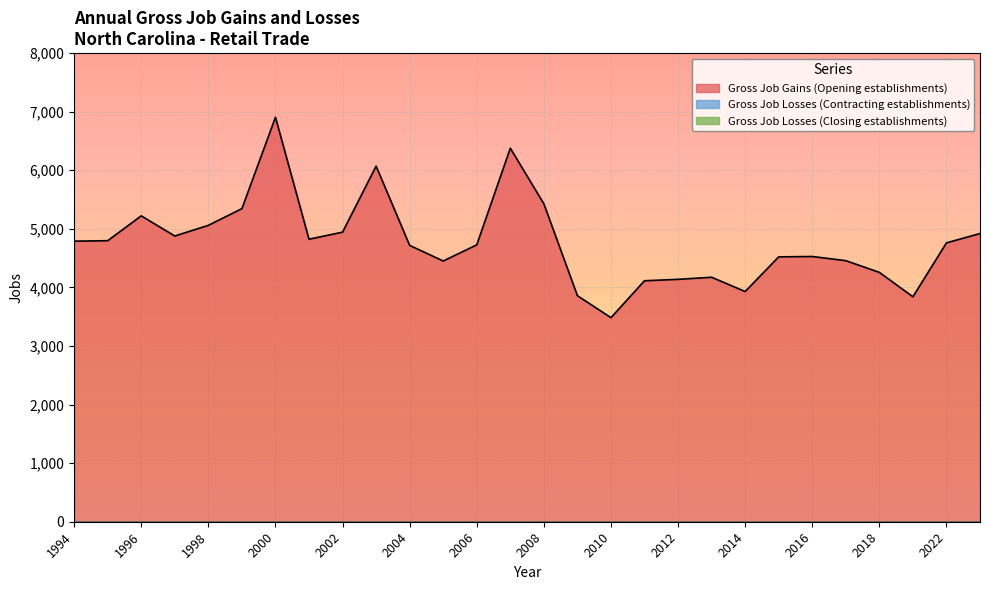

Rank the series at 2004 from highest to lowest value.

Gross Job Gains (Opening establishments), Gross Job Losses (Contracting establishments), Gross Job Losses (Closing establishments)